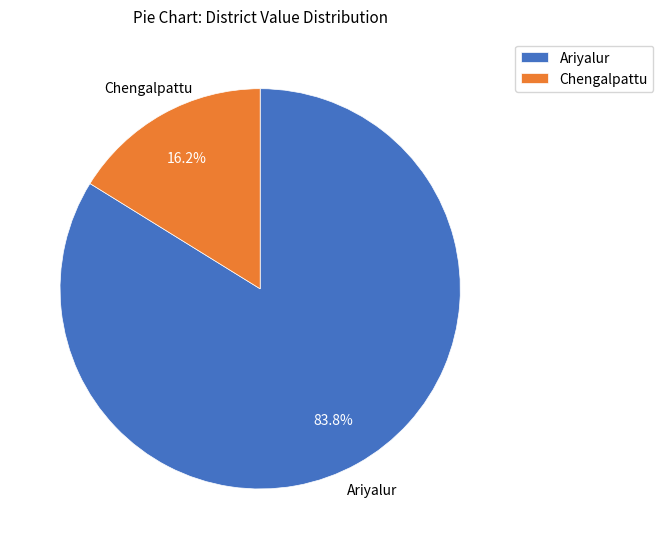

How much of the chart is everything except Ariyalur?

16.2%